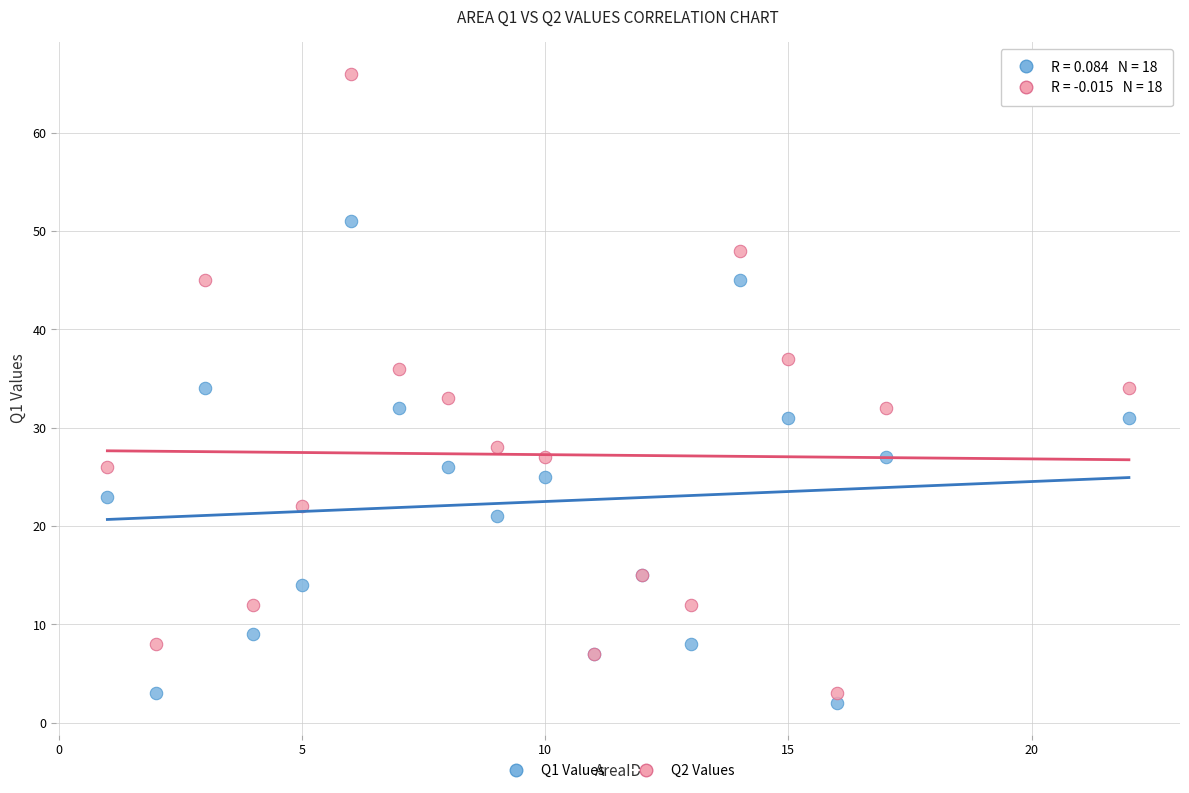

Which series reaches the maximum Y coordinate?

Q2 Values